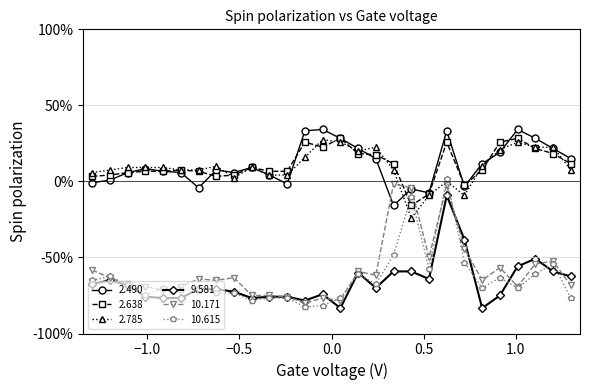

True or false: 9.581 has more than 1 points higher than both neighbors.

True